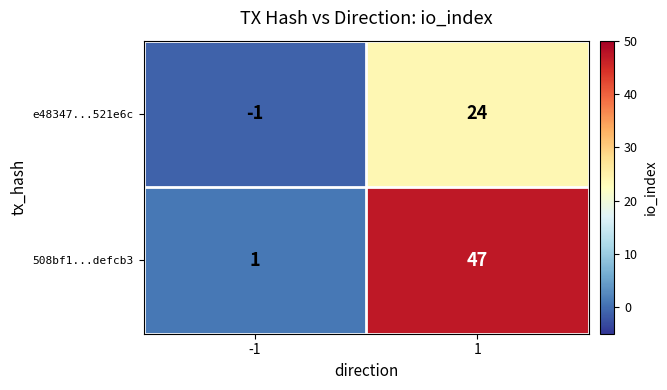

Reading right to left, transcribe all the data shown in this chart.

e48347...521e6c: 24	-1
508bf1...defcb3: 47	1